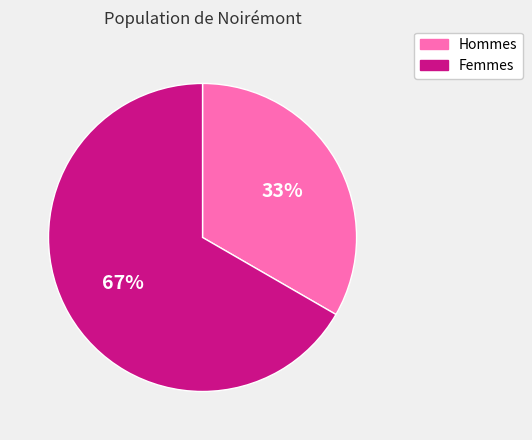

To the nearest percent, what is the average slice percentage?

50%